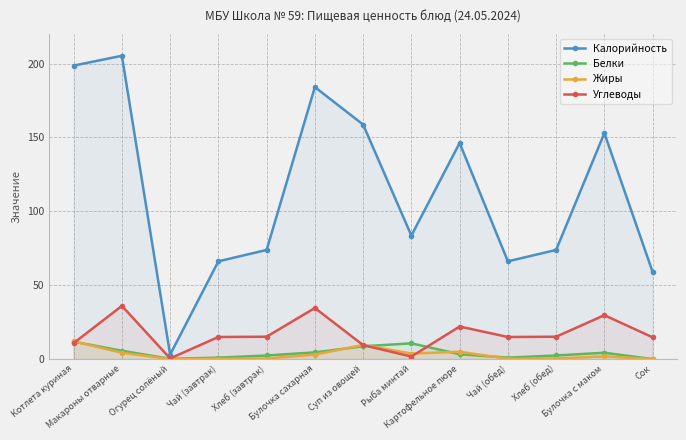

Reading left to right, extract all data points from this chart.

Калорийность: Котлета куриная=198.6	Макароны отварные=205.3	Огурец солёный=3.0	Чай (завтрак)=66.2	Хлеб (завтрак)=73.9	Булочка сахарная=184.1	Суп из овощей=158.7	Рыба минтай=83.6	Картофельное пюре=146.3	Чай (обед)=66.2	Хлеб (обед)=73.9	Булочка с маком=152.9	Сок=59.0
Белки: Котлета куриная=11.8	Макароны отварные=5.7	Огурец солёный=0.2	Чай (завтрак)=1.0	Хлеб (завтрак)=2.5	Булочка сахарная=4.5	Суп из овощей=8.7	Рыба минтай=10.7	Картофельное пюре=3.3	Чай (обед)=1.0	Хлеб (обед)=2.5	Булочка с маком=4.3	Сок=0.0
Жиры: Котлета куриная=12.0	Макароны отварные=4.3	Огурец солёный=0.0	Чай (завтрак)=0.3	Хлеб (завтрак)=0.4	Булочка сахарная=3.1	Суп из овощей=9.6	Рыба минтай=3.8	Картофельное пюре=5.0	Чай (обед)=0.3	Хлеб (обед)=0.4	Булочка с маком=1.9	Сок=0.0
Углеводы: Котлета куриная=10.8	Макароны отварные=36.0	Огурец солёный=0.5	Чай (завтрак)=15.0	Хлеб (завтрак)=15.2	Булочка сахарная=34.6	Суп из овощей=9.5	Рыба минтай=1.7	Картофельное пюре=22.1	Чай (обед)=15.0	Хлеб (обед)=15.2	Булочка с маком=29.7	Сок=14.8